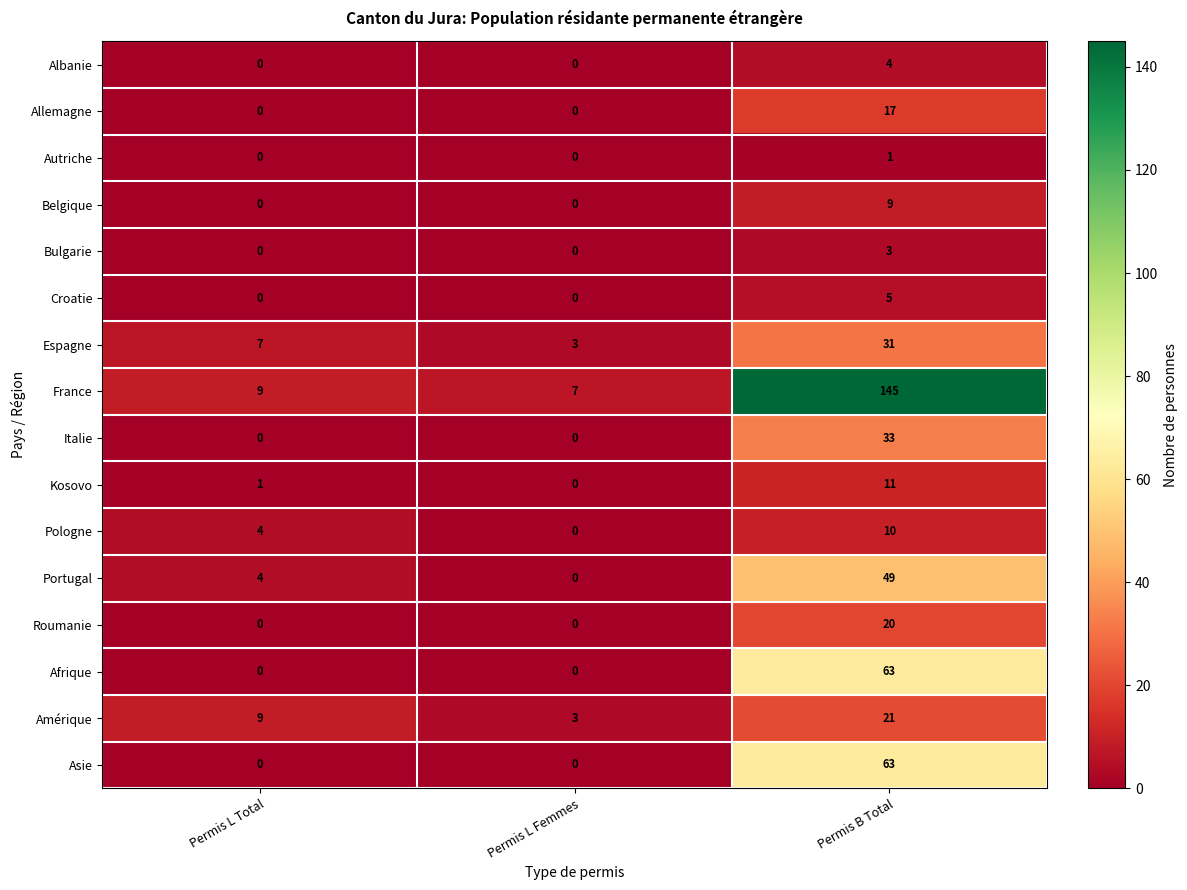

Is it true that Belgique equals -5 at Permis L Femmes?

False